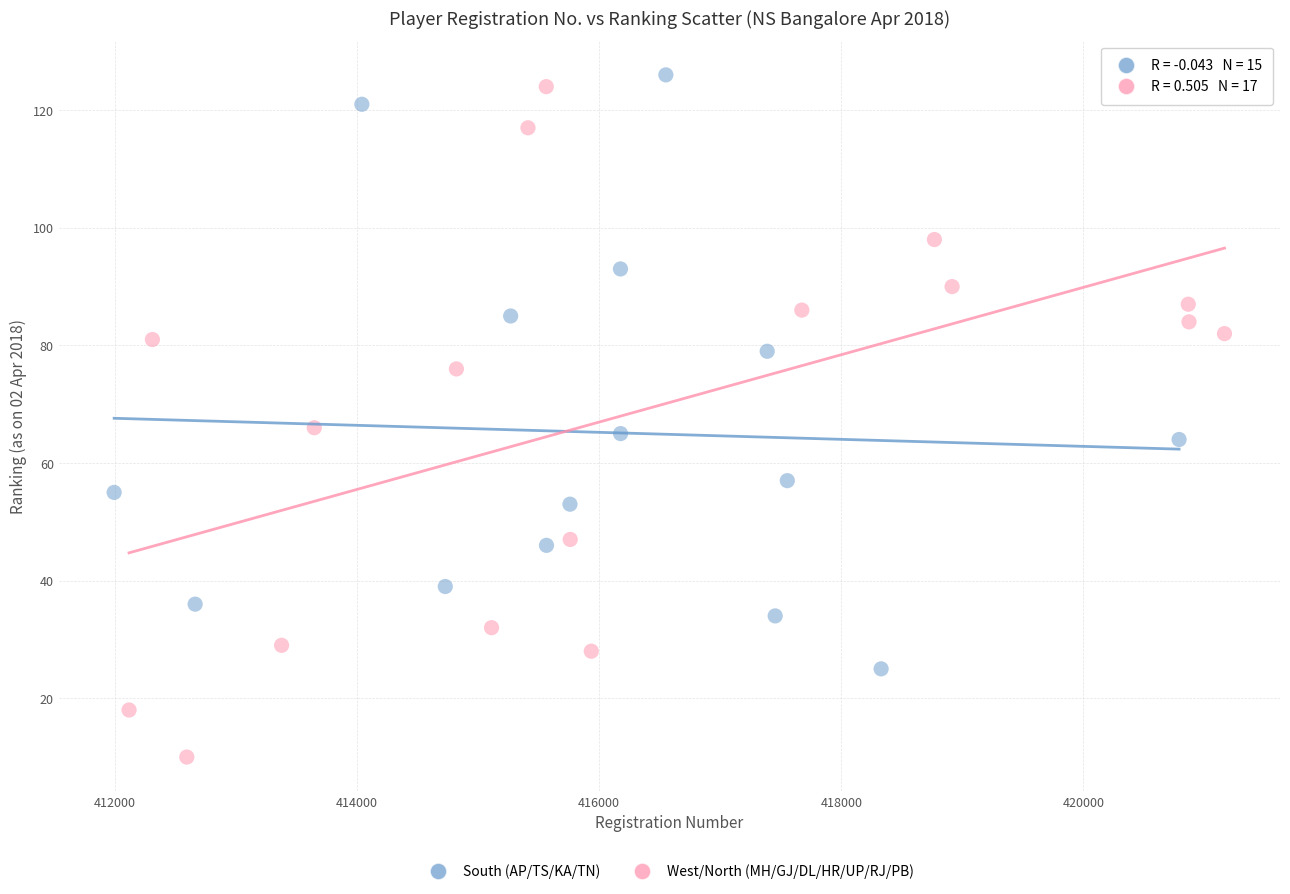

Which series has the widest spread of Y values?

West/North (MH/GJ/DL/HR/UP/RJ/PB)